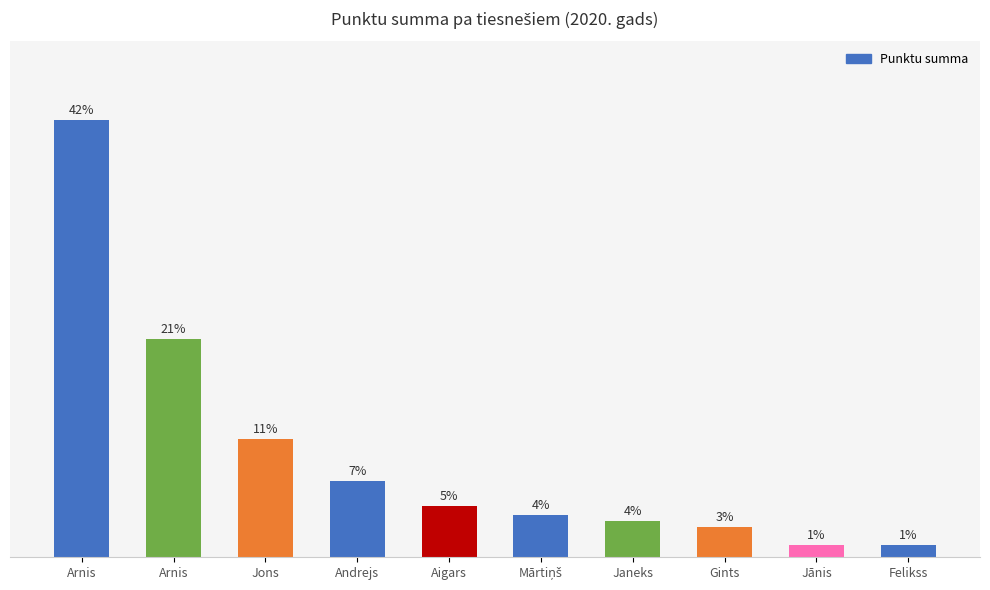

Where is the data nearest to the value 37?

Arnis